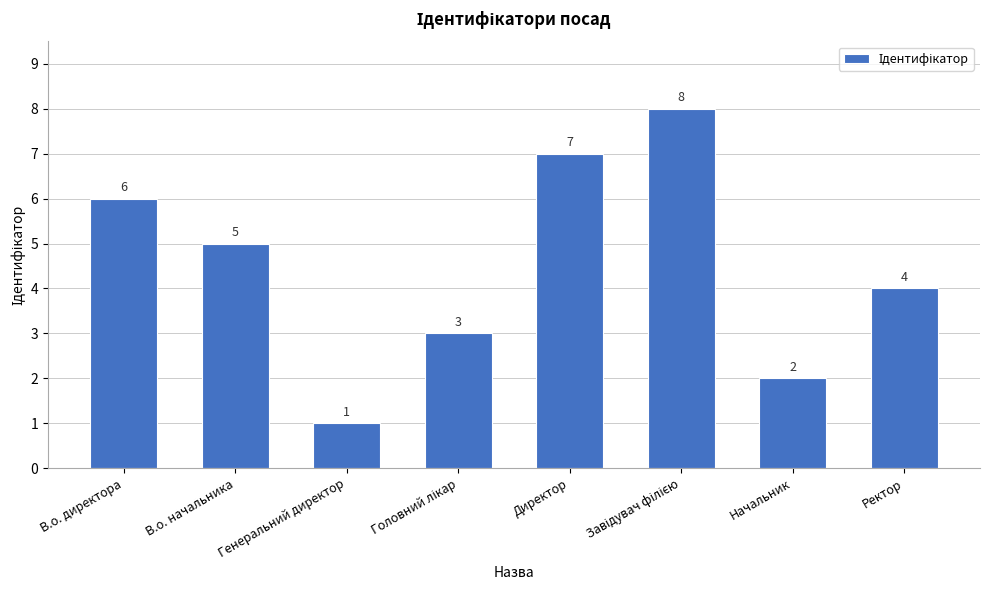

How many bars are there in total?

8